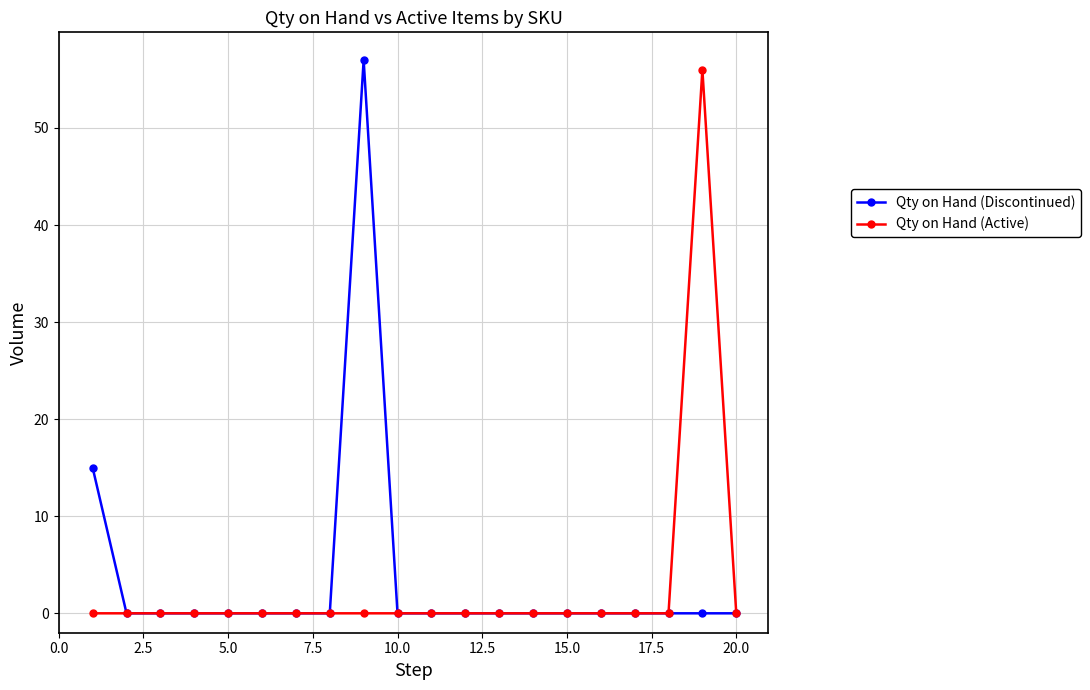

What is the maximum value shown in the chart?

57